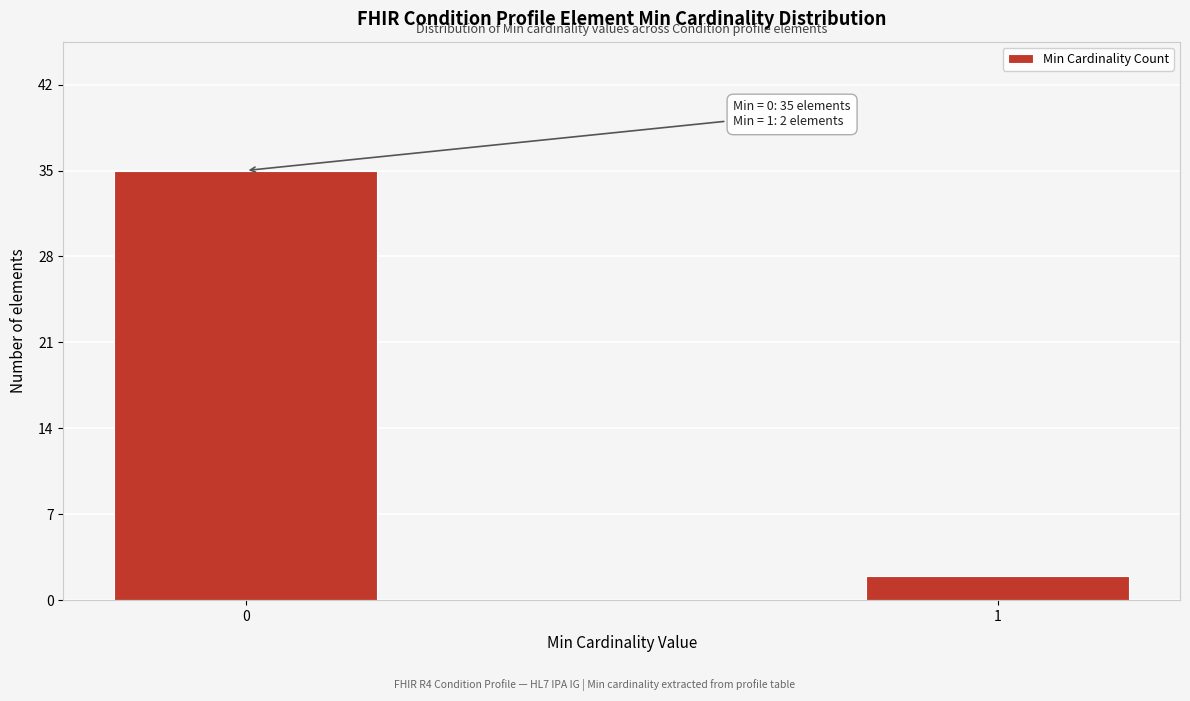

Reading right to left, list all the values displayed in this chart.

2	35